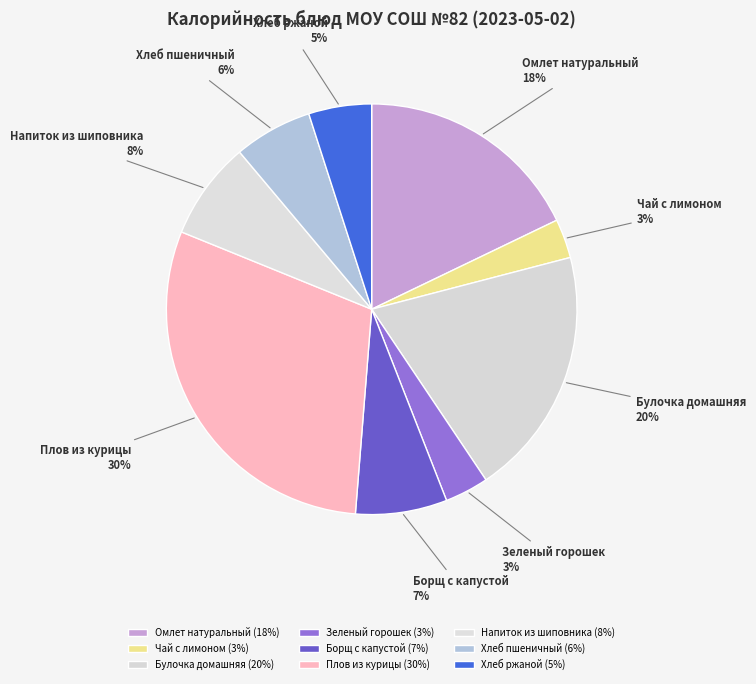

Combined, do Зеленый горошек and Хлеб ржаной account for over 50%?

No